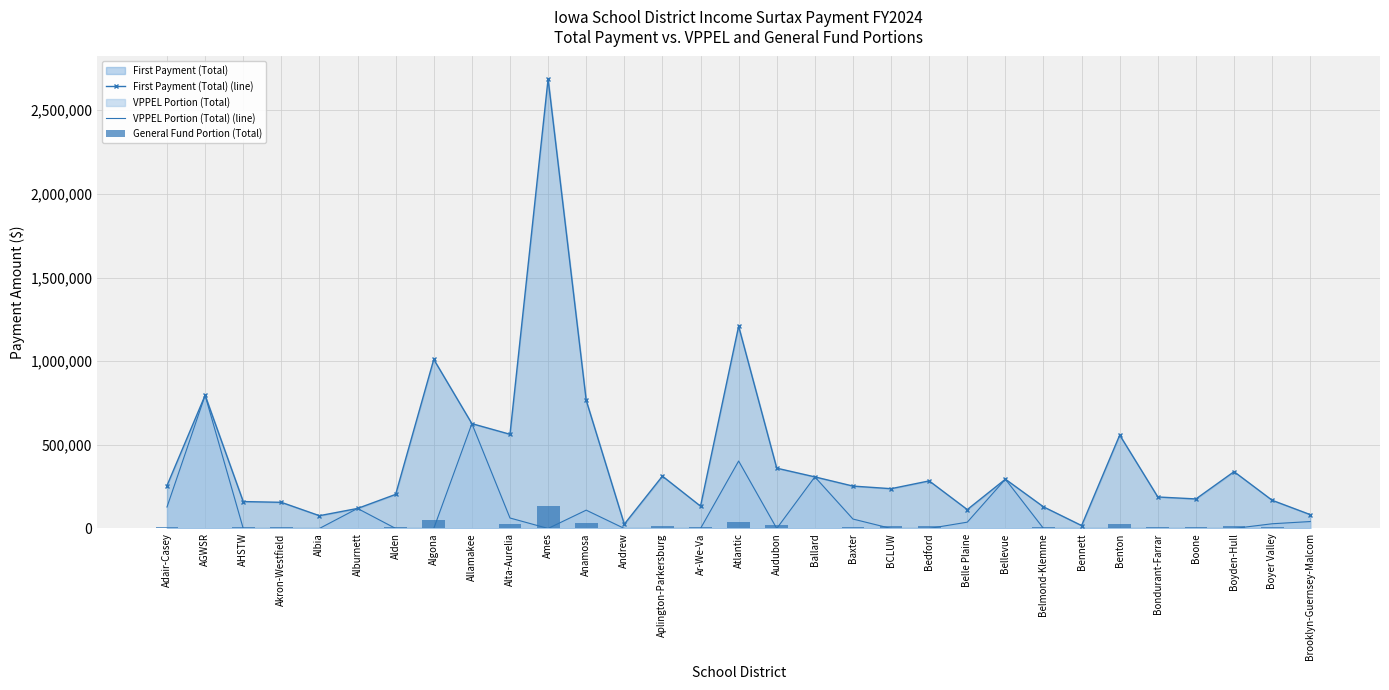

How many data points in First Payment (Total) (line) are above 253344?

16